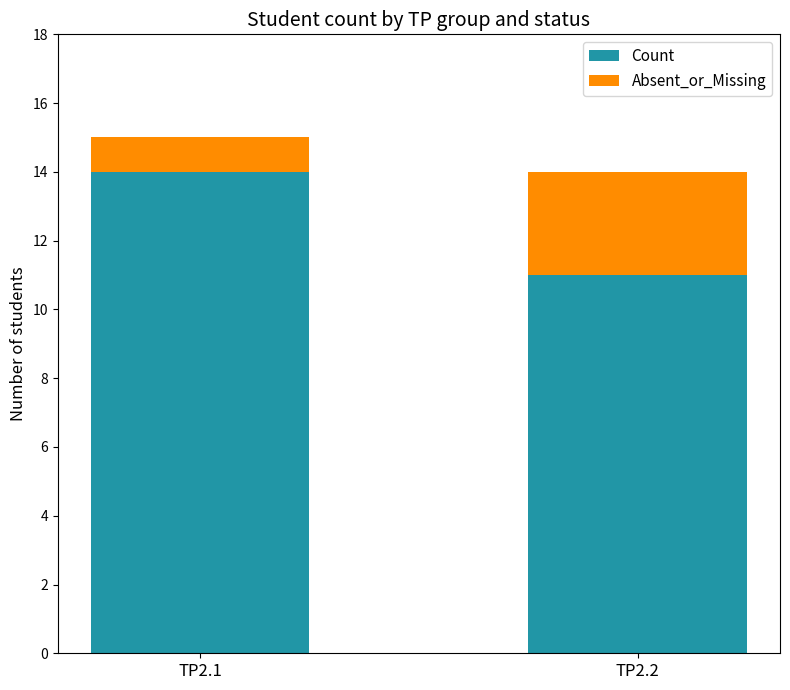

How many bars are there in total?

2